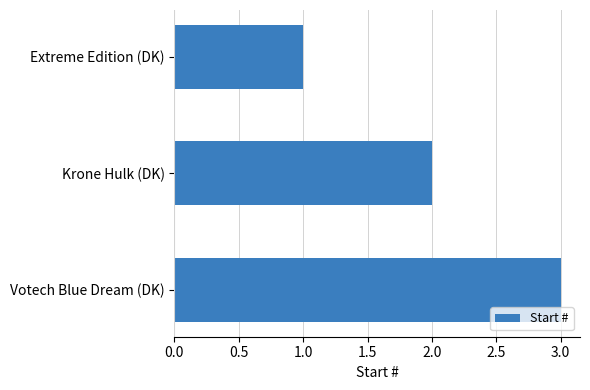

What is the average value?

2